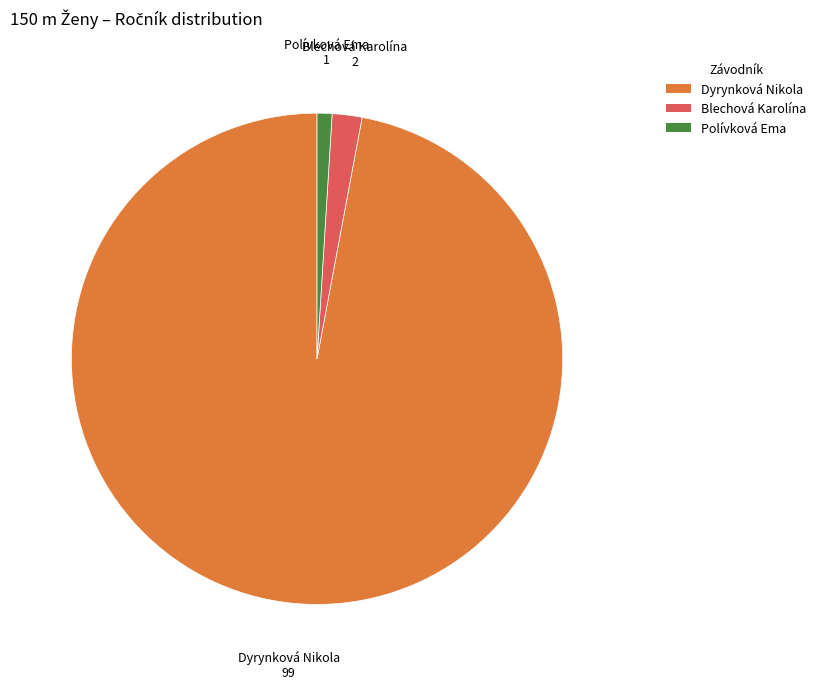

How many slices are in this pie chart?

3